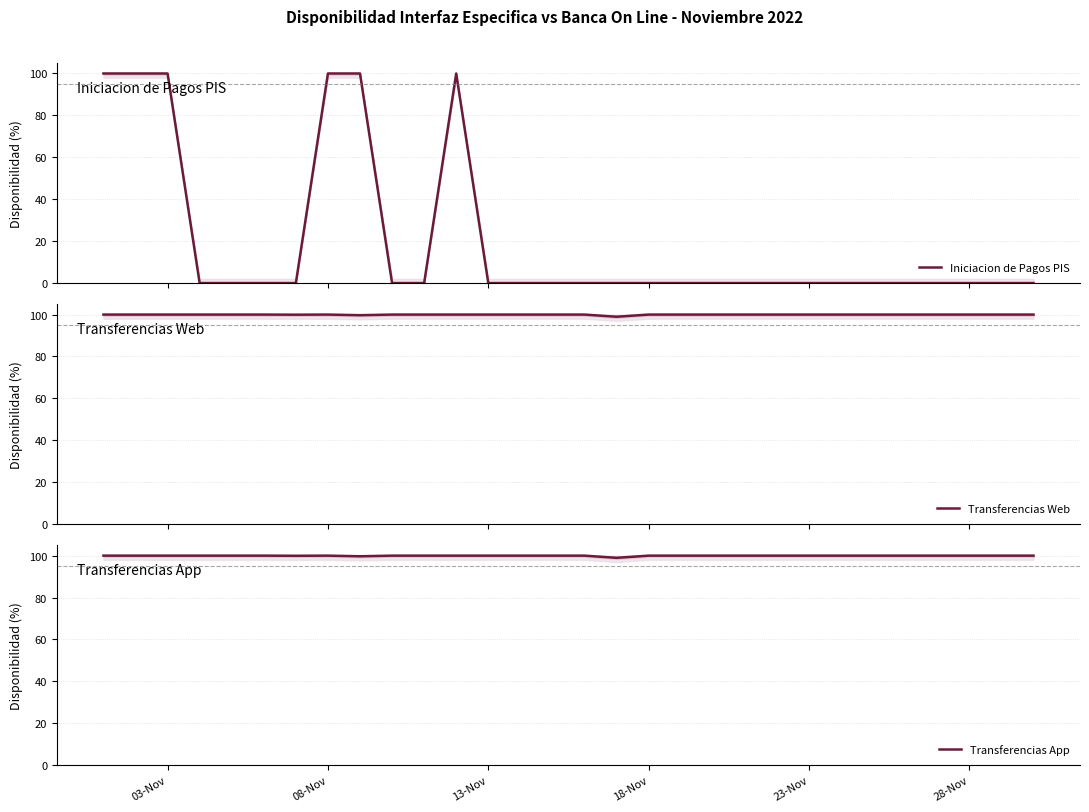

Is the value of Iniciacion de Pagos PIS at 8 greater than the value of Transferencias App at 11?

No